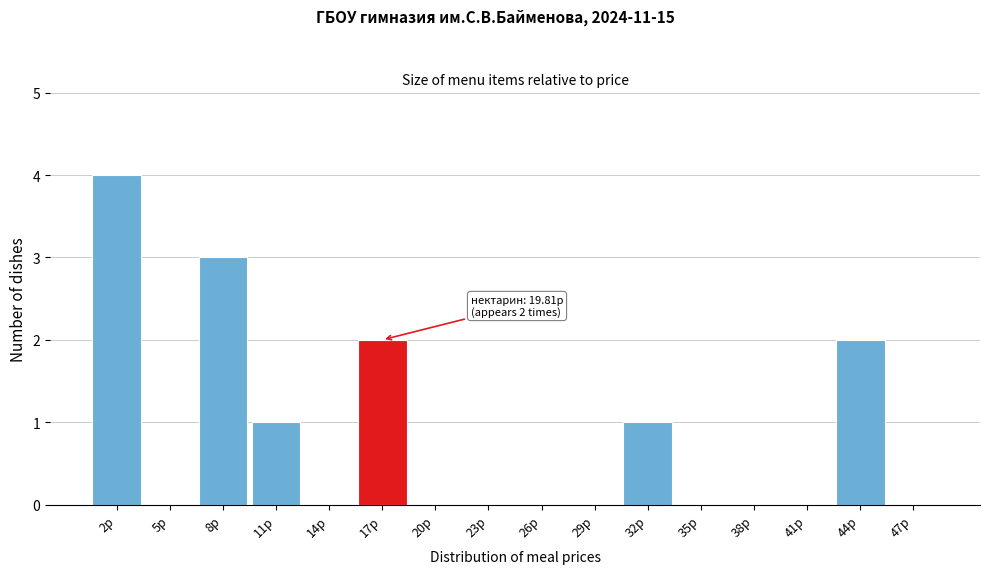

Reading left to right, transcribe all the data shown in this chart.

2p=4	5p=0	8p=3	11p=1	14p=0	17p=2	20p=0	23p=0	26p=0	29p=0	32p=1	35p=0	38p=0	41p=0	44p=2	47p=0